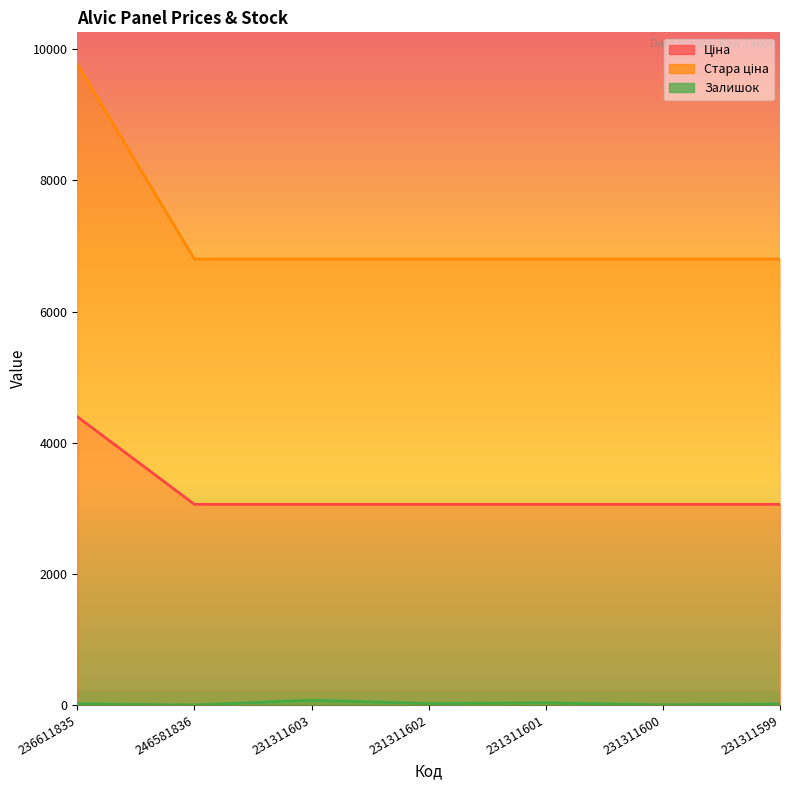

At which category is the sum across all series the highest?

236611835